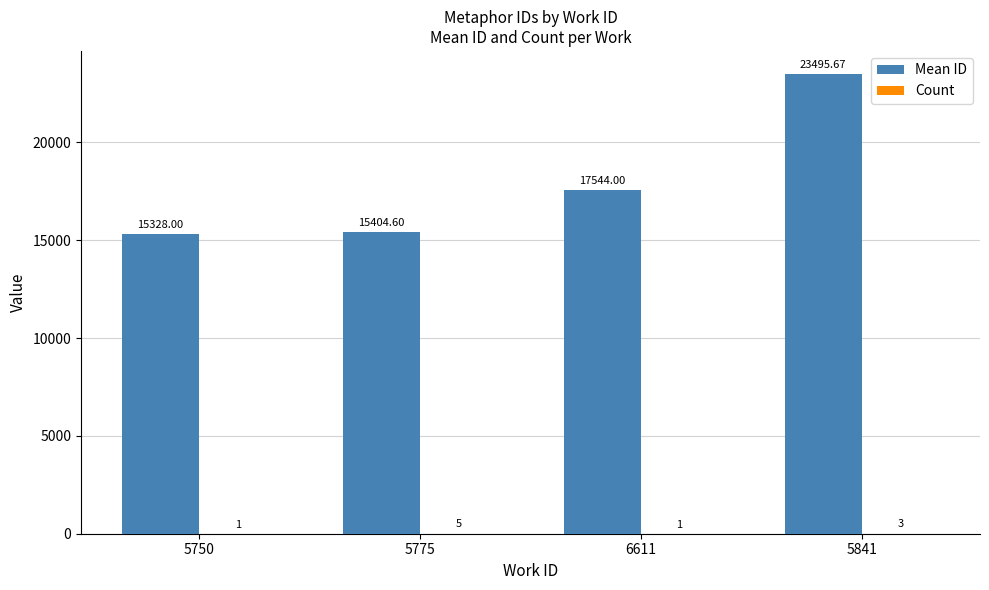

At which category is the sum across all series the highest?

5841